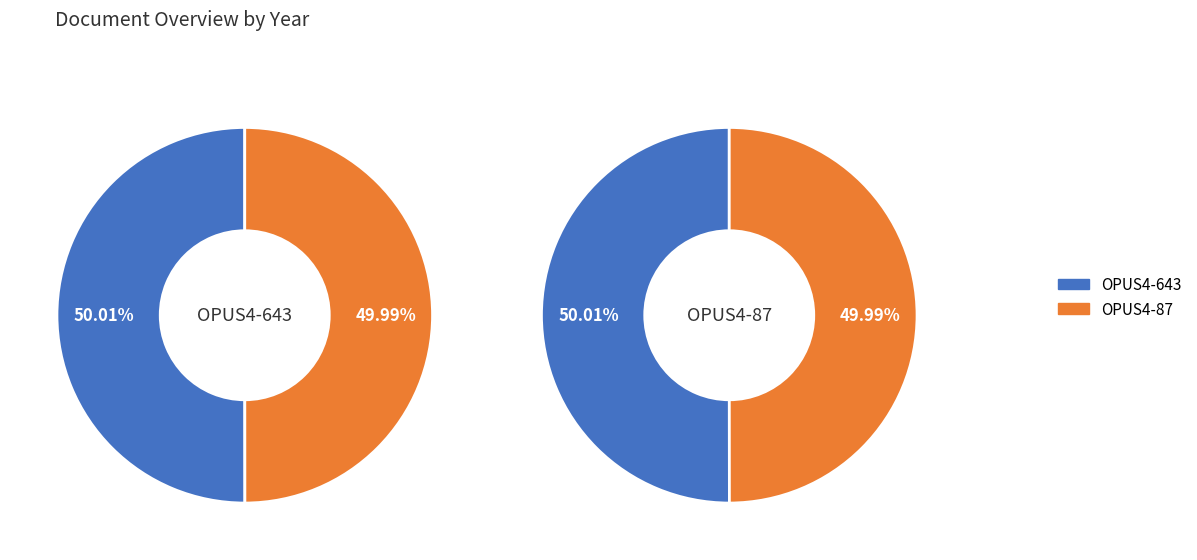

To the nearest percent, what is the average slice percentage?

50%